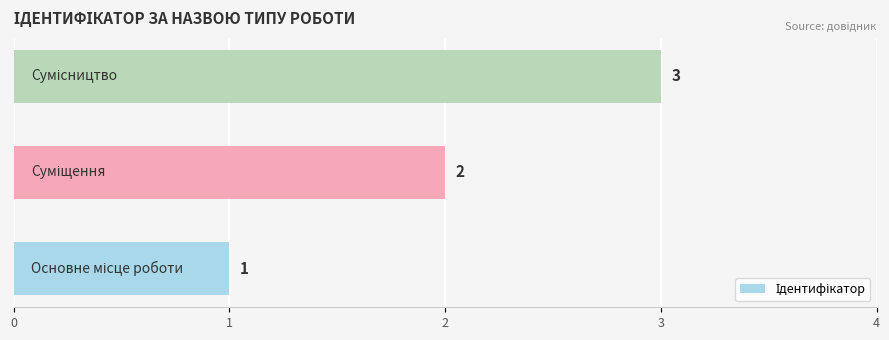

Count the values in the range 1 to 3.

3